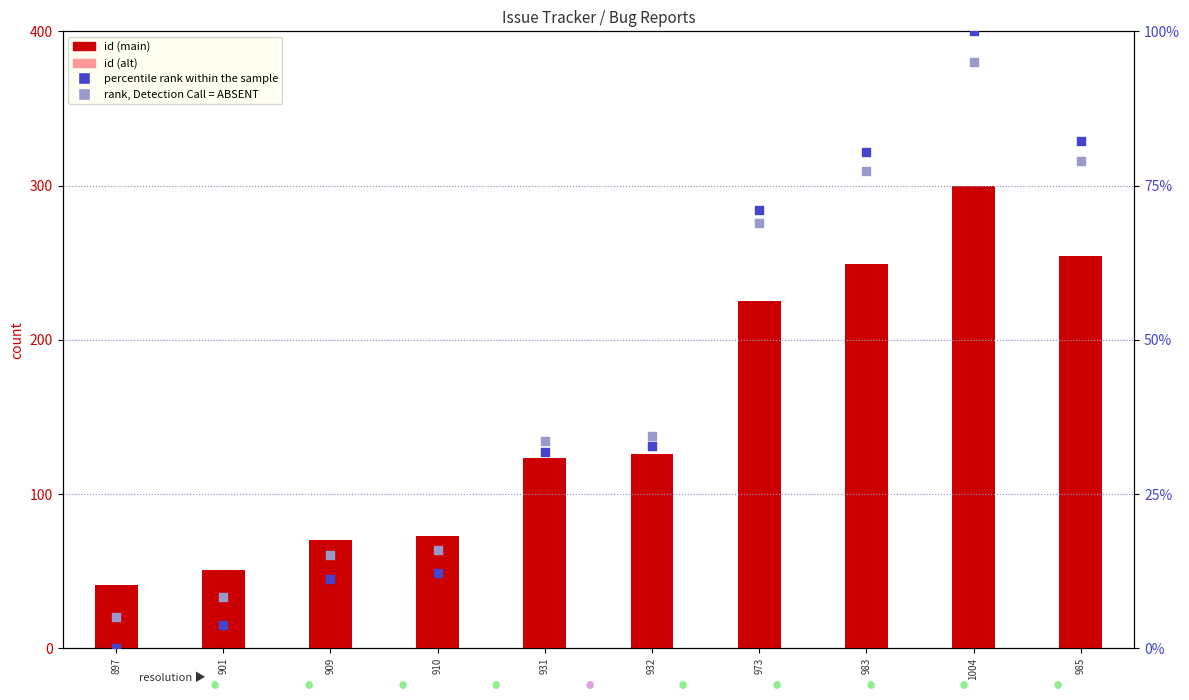

At which category is the sum across all series the highest?

1004